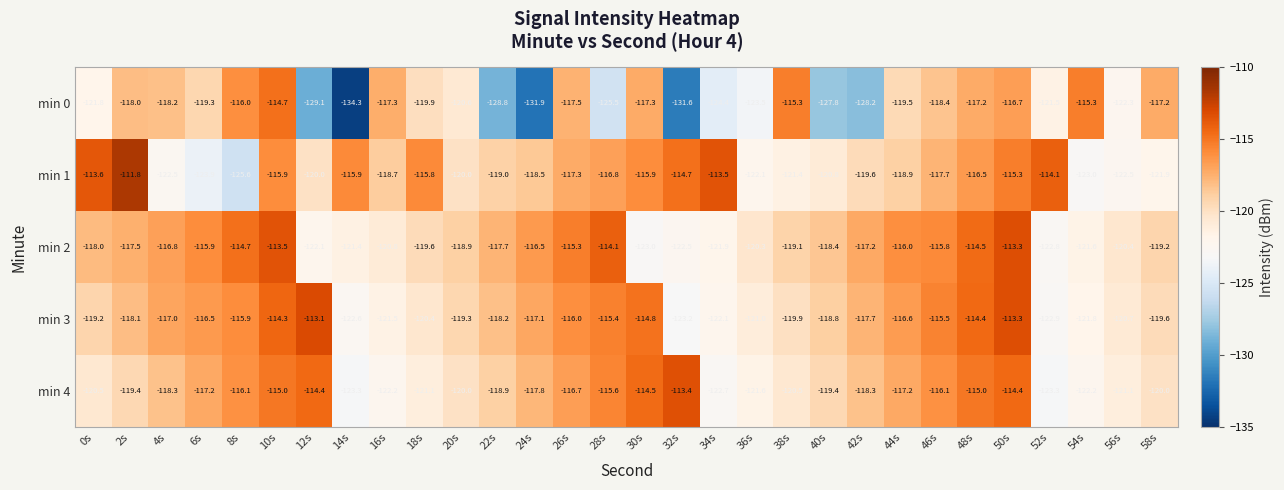

What is the maximum value shown in the chart?

-111.8